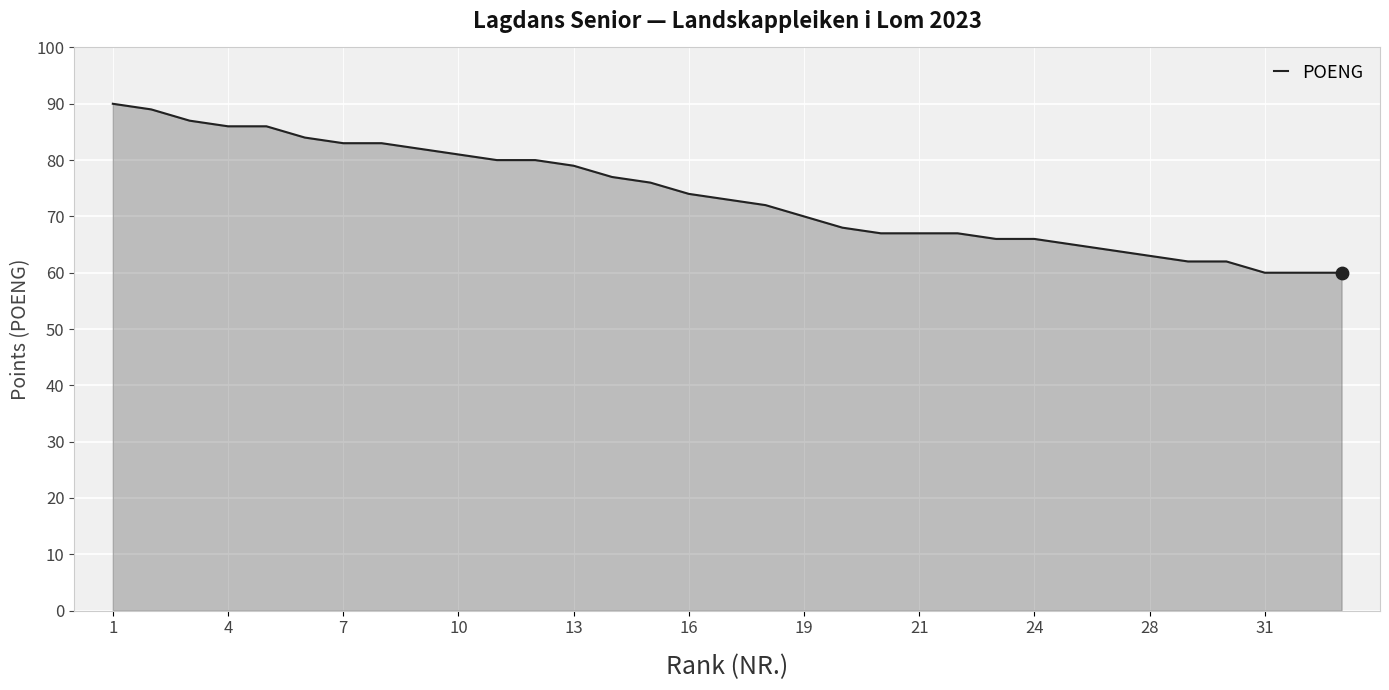

What is the minimum value shown in the chart?

60